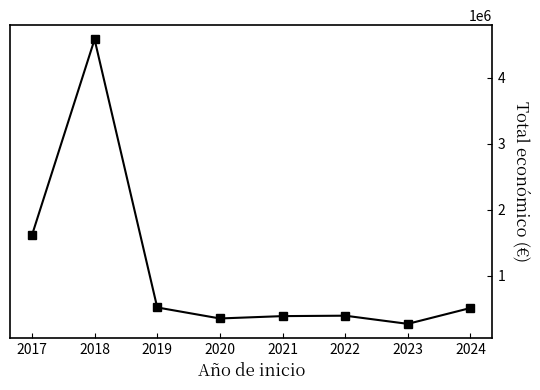

What is the value of the 5th point from the left?

384520.8